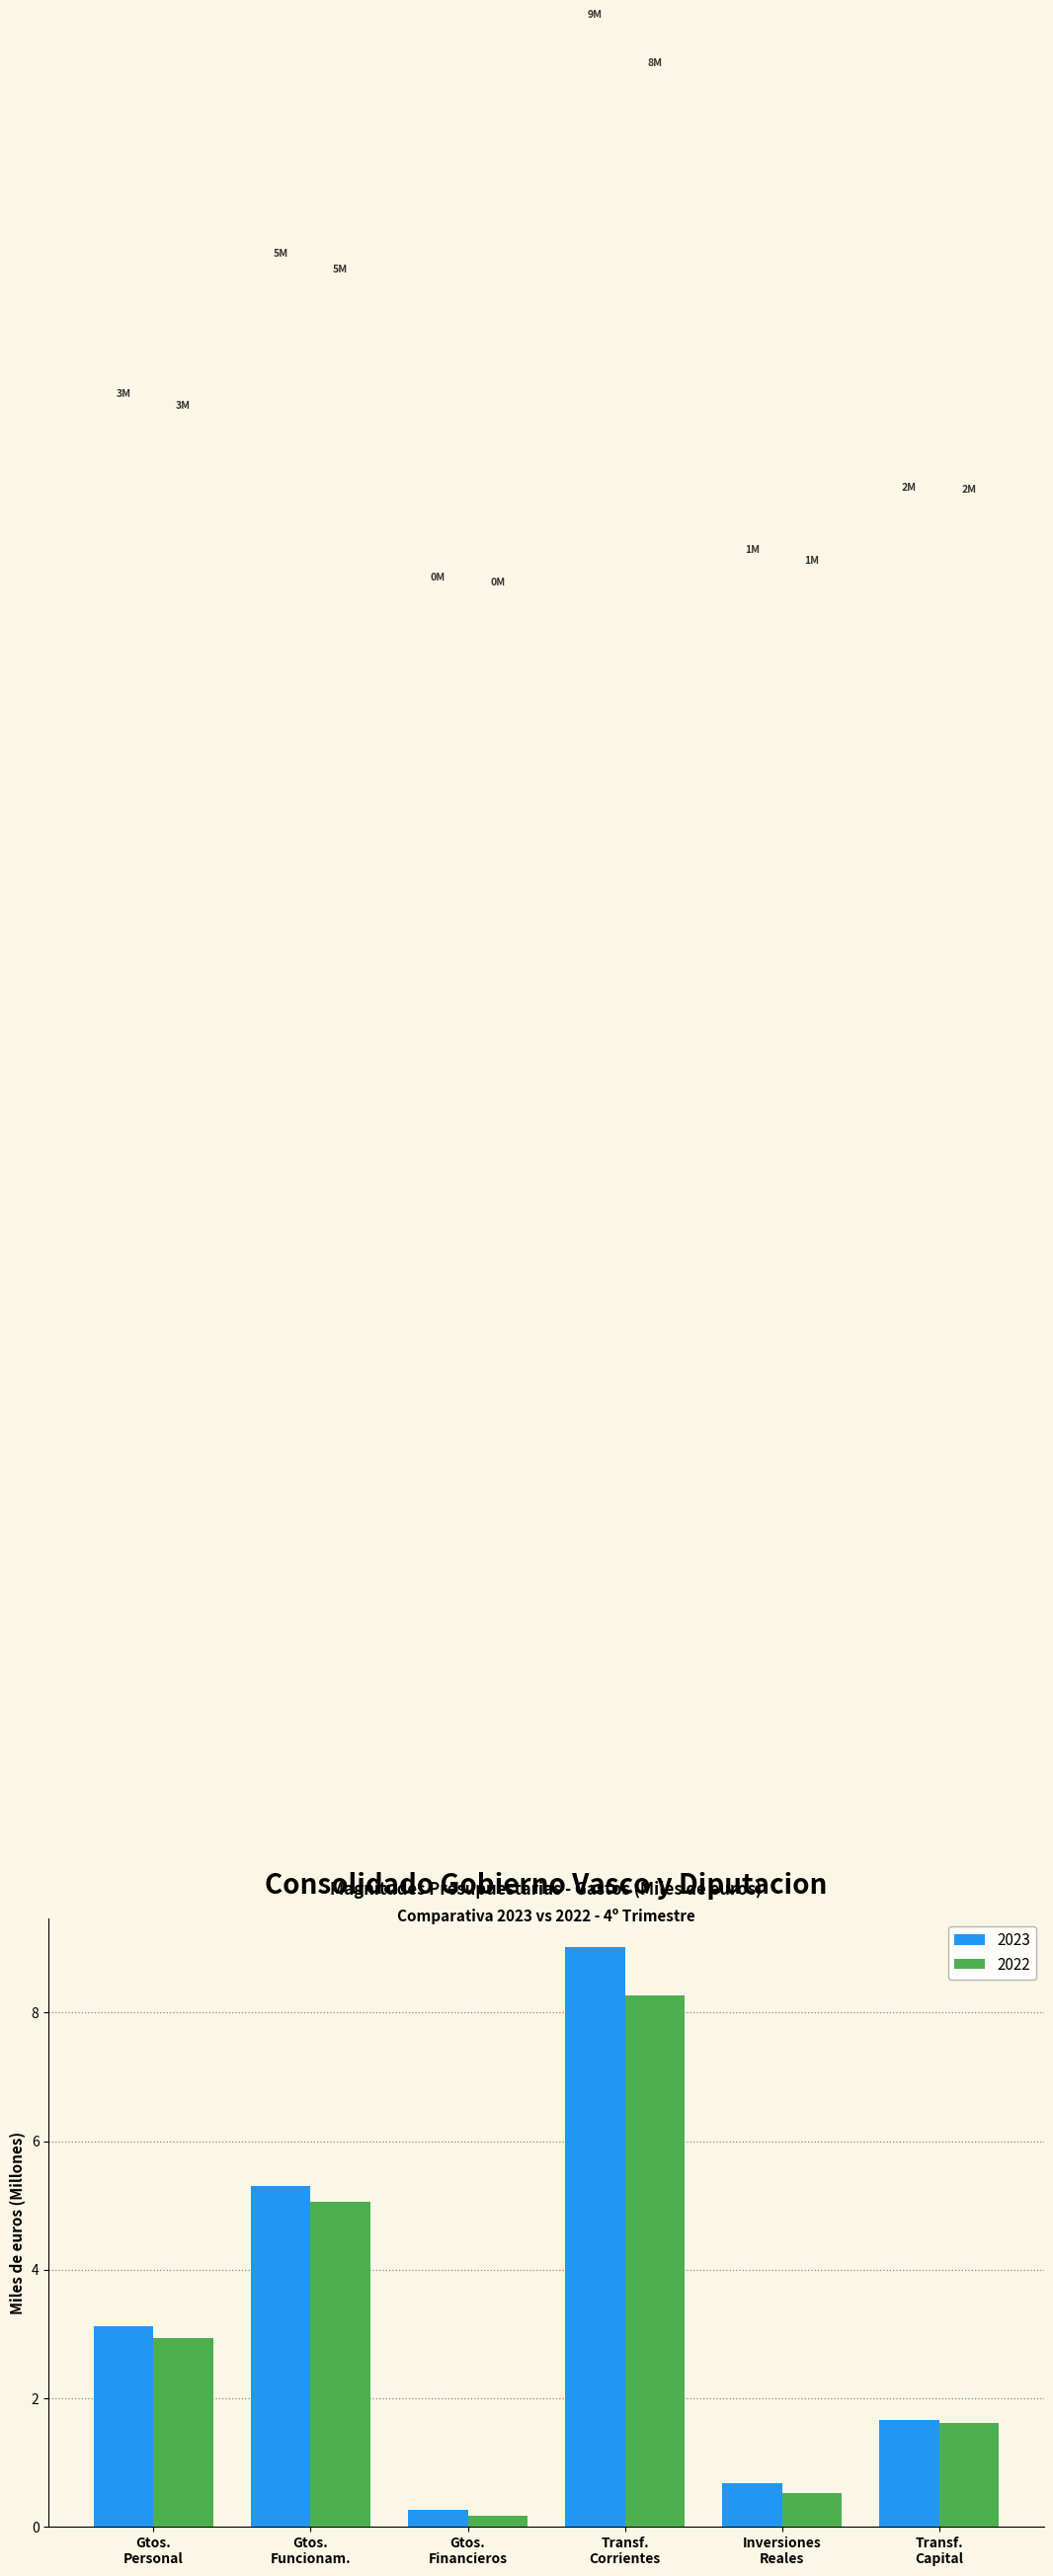

Reading left to right, transcribe all the data shown in this chart.

2023: 3.1	5.3	0.3	9.0	0.7	1.7
2022: 2.9	5.0	0.2	8.3	0.5	1.6